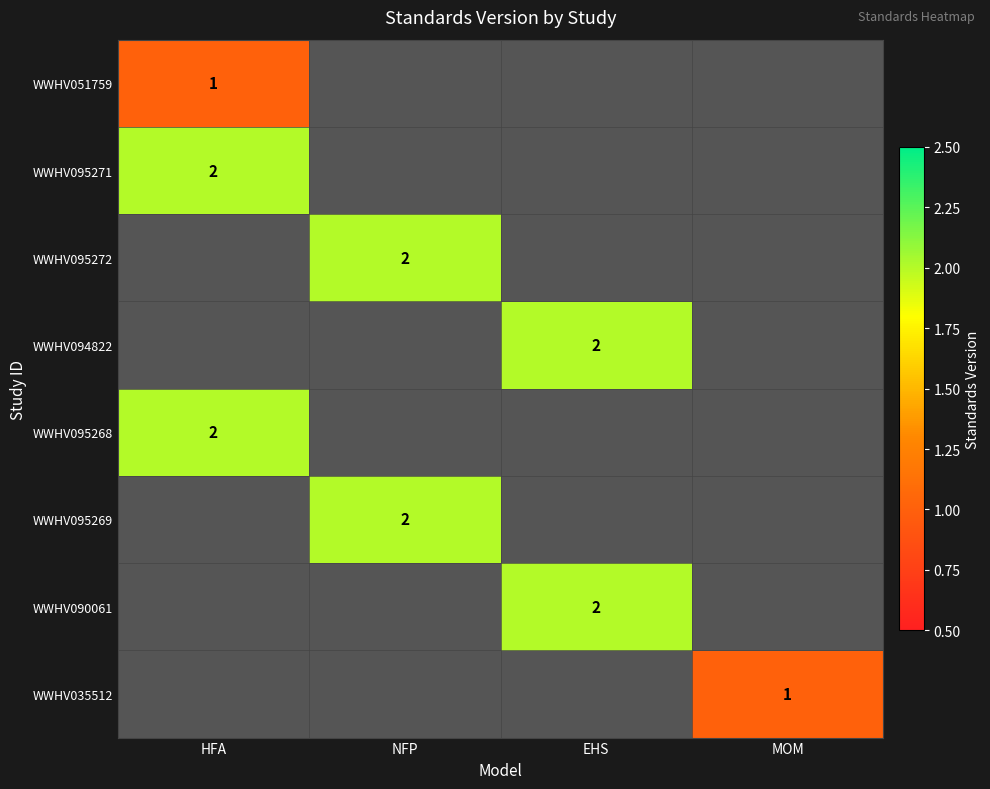

What is the lowest value of the WWHV095268 series?

2.0